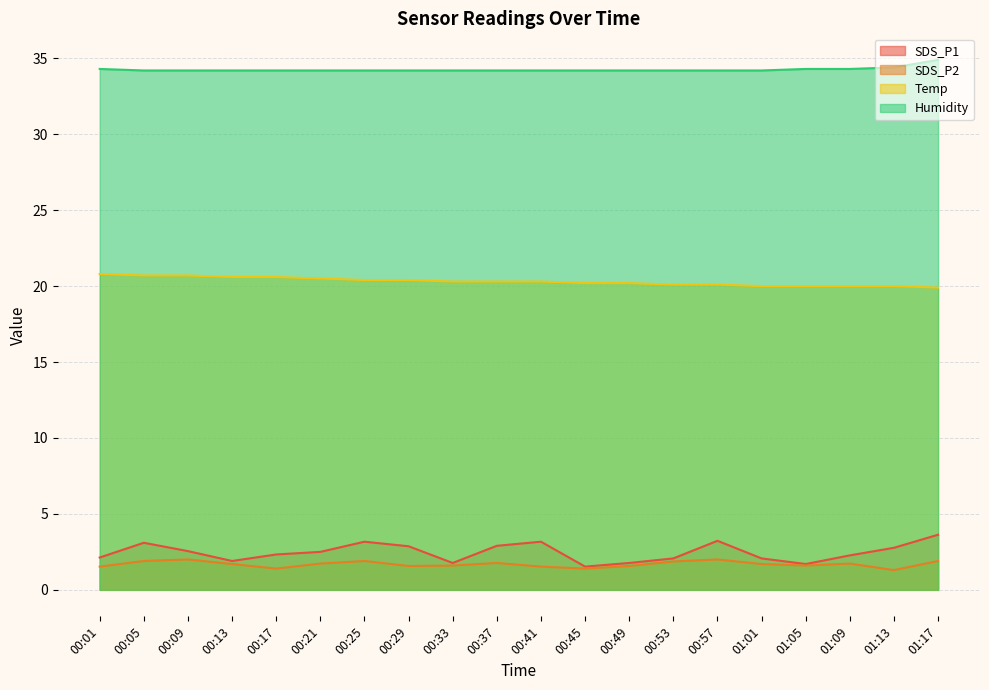

What is the spread (max minus min) of values at 01:01?

32.5